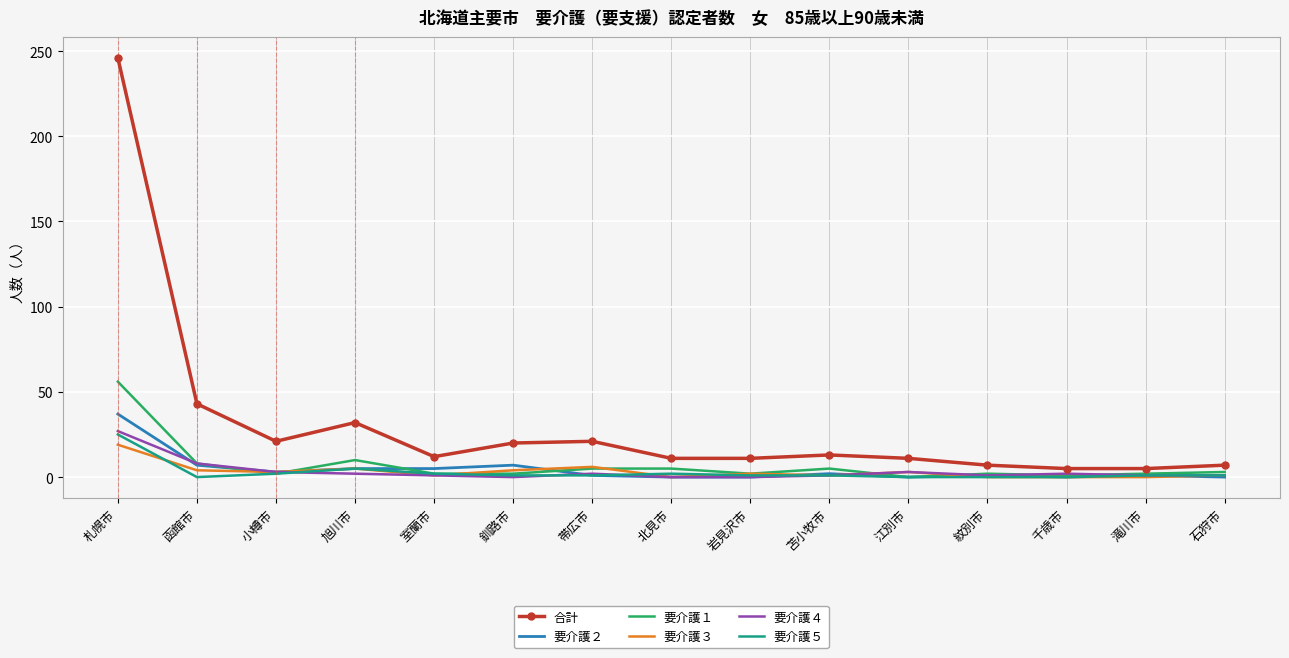

Which series ends up on top after the final intersection of 要介護１ and 要介護２?

要介護１